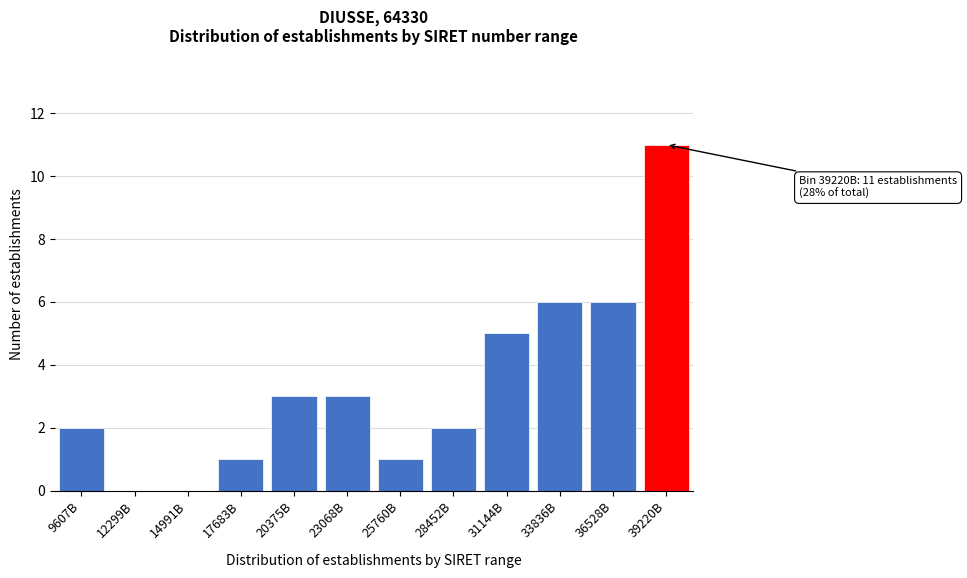

Reading right to left, transcribe all the data shown in this chart.

39220B=11	36528B=6	33836B=6	31144B=5	28452B=2	25760B=1	23068B=3	20375B=3	17683B=1	14991B=0	12299B=0	9607B=2